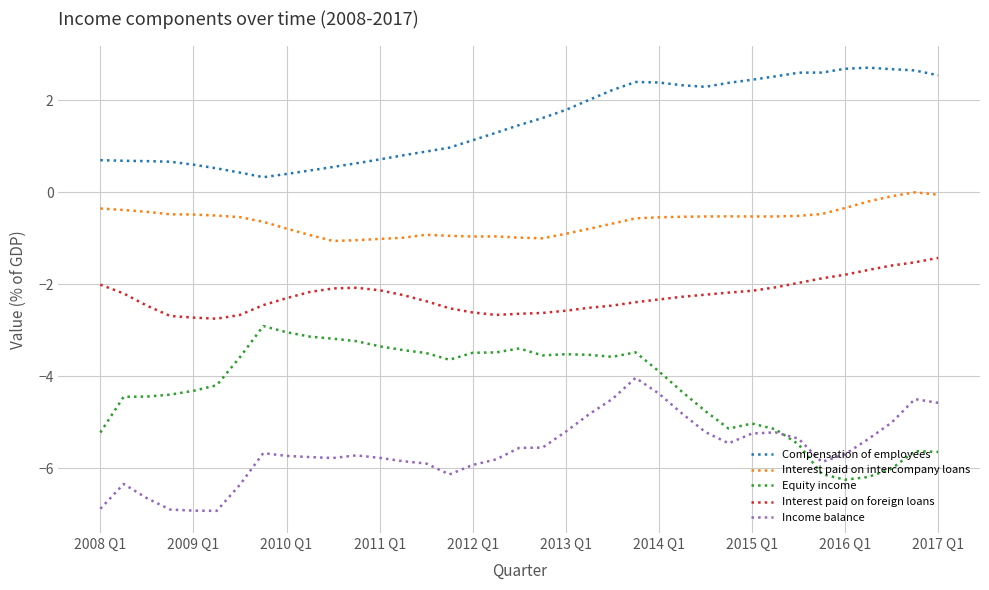

What is the minimum value for Equity income?

-6.3